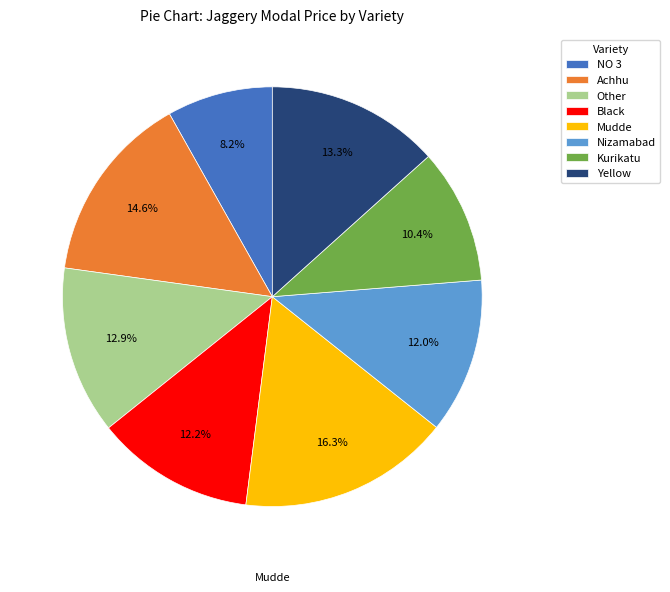

True or false: Kurikatu accounts for 10% of the total.

True